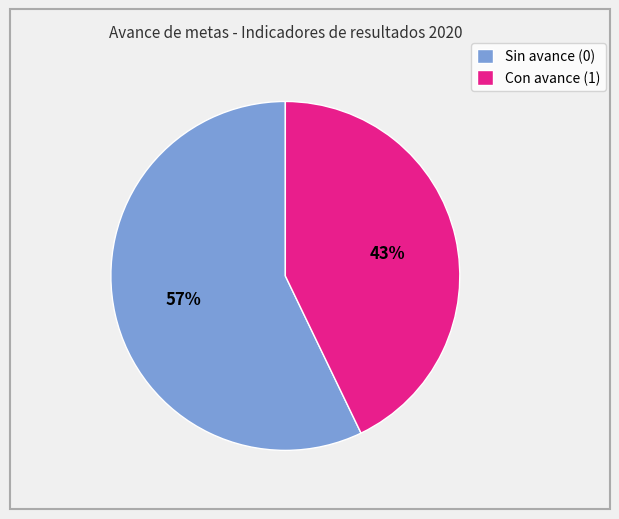

Rank the categories by value from highest to lowest.

Sin avance (0), Con avance (1)